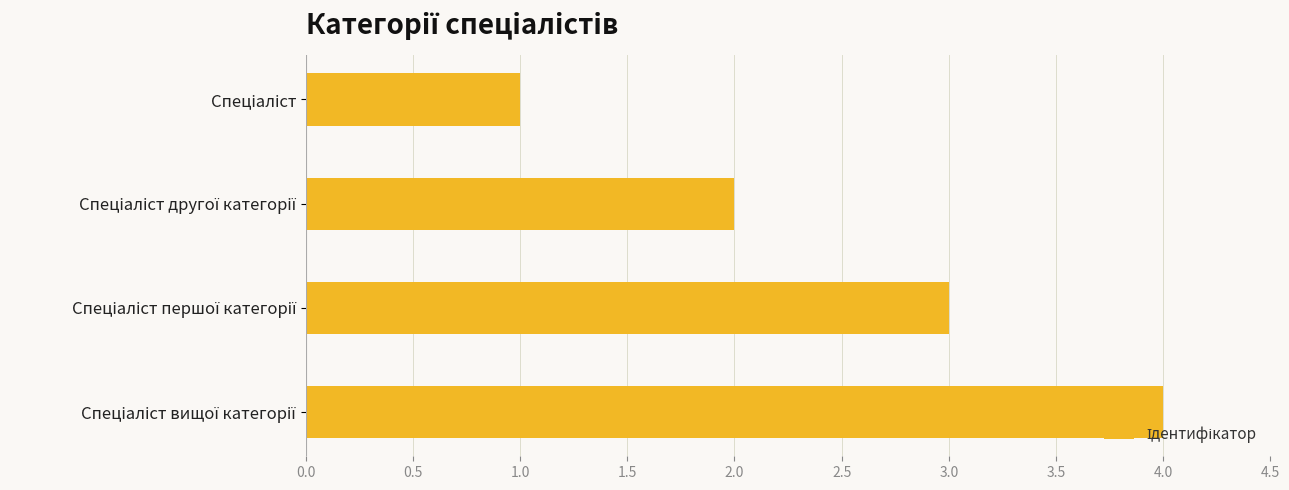

What is the sum of all values?

10